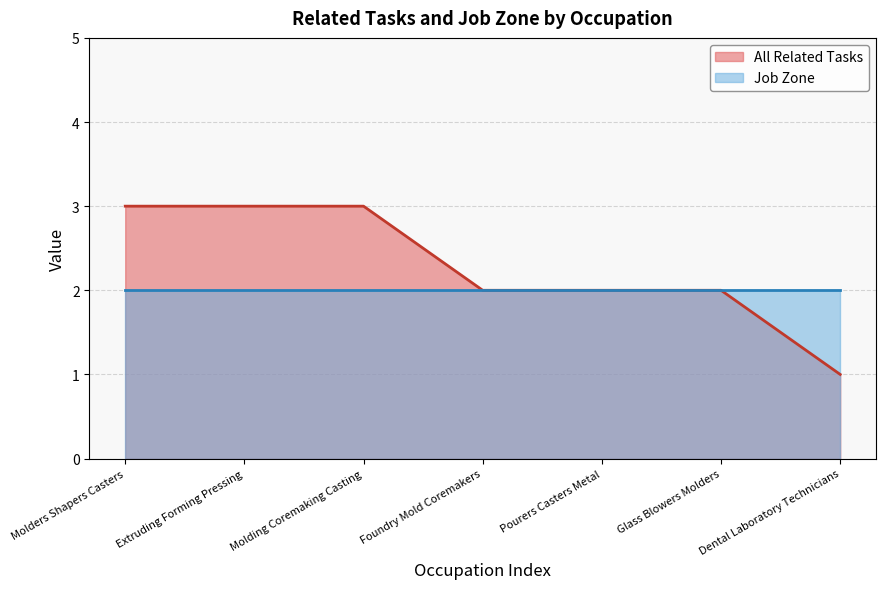

Which has a higher value, Foundry Mold Coremakers or Pourers Casters Metal?

Foundry Mold Coremakers